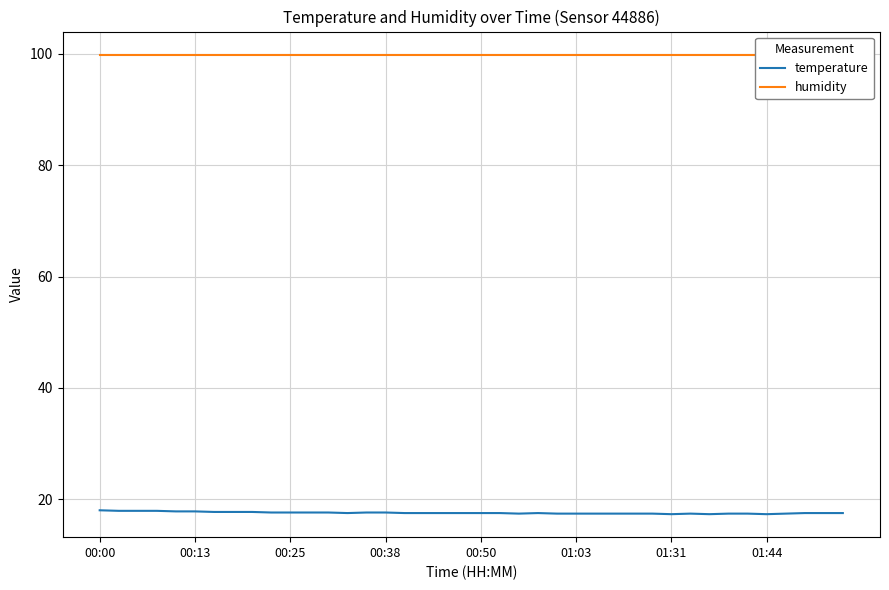

What is the maximum value for temperature?

18.0